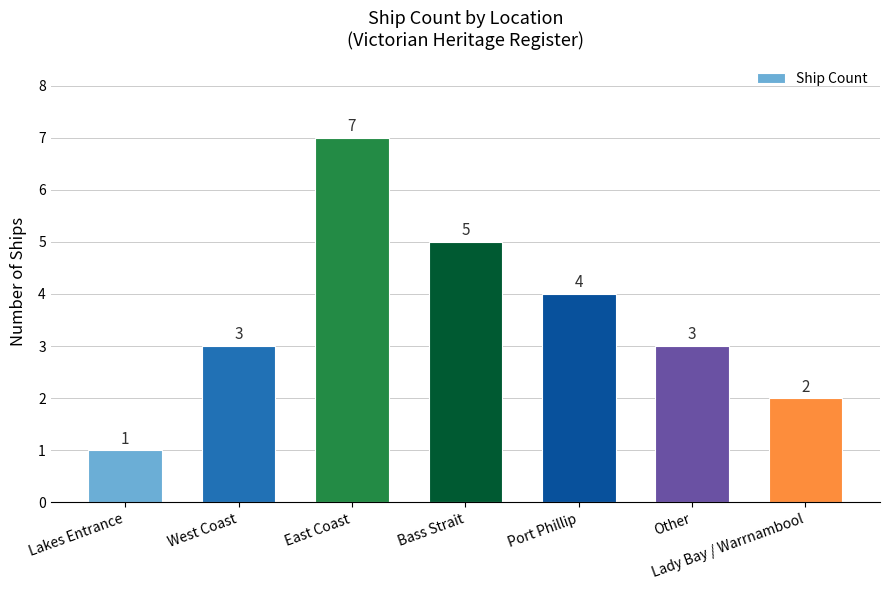

What is the minimum value shown in the chart?

1